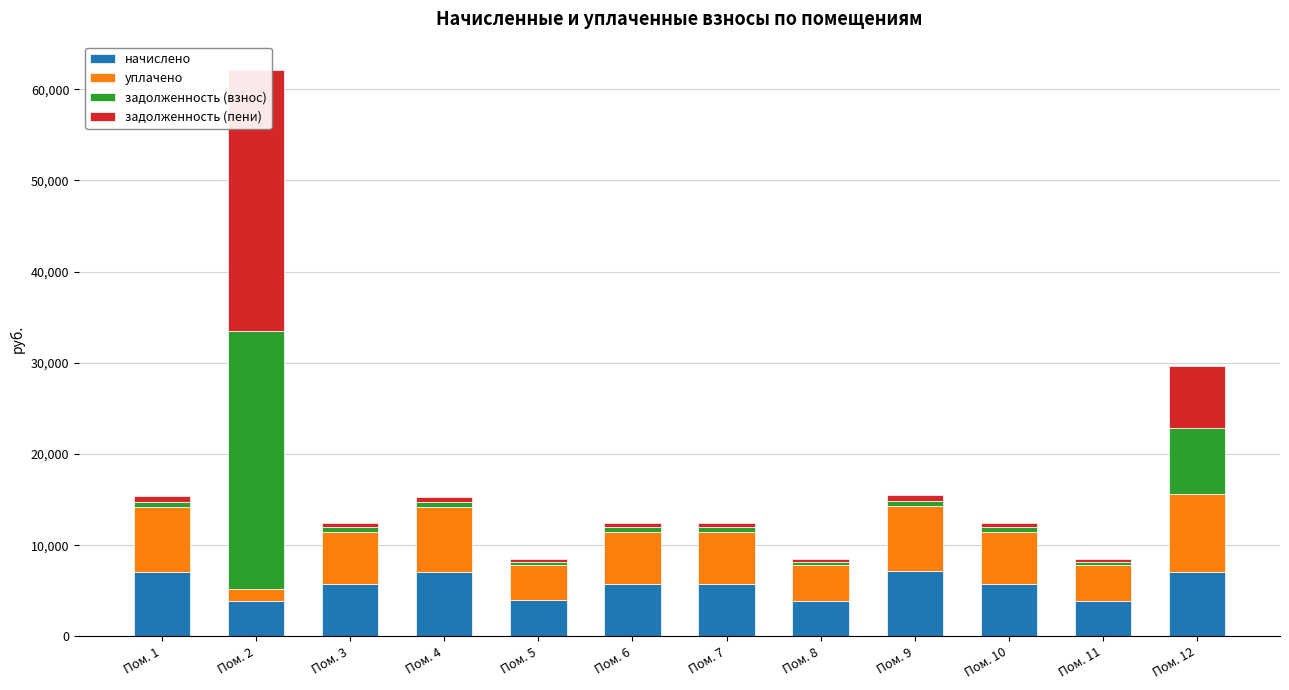

At how many categories does at least one series exceed 10647?

1